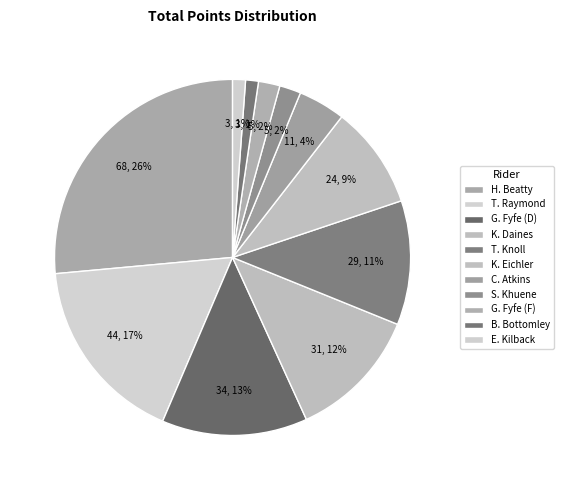

Is there any slice that represents more than half of the pie?

No